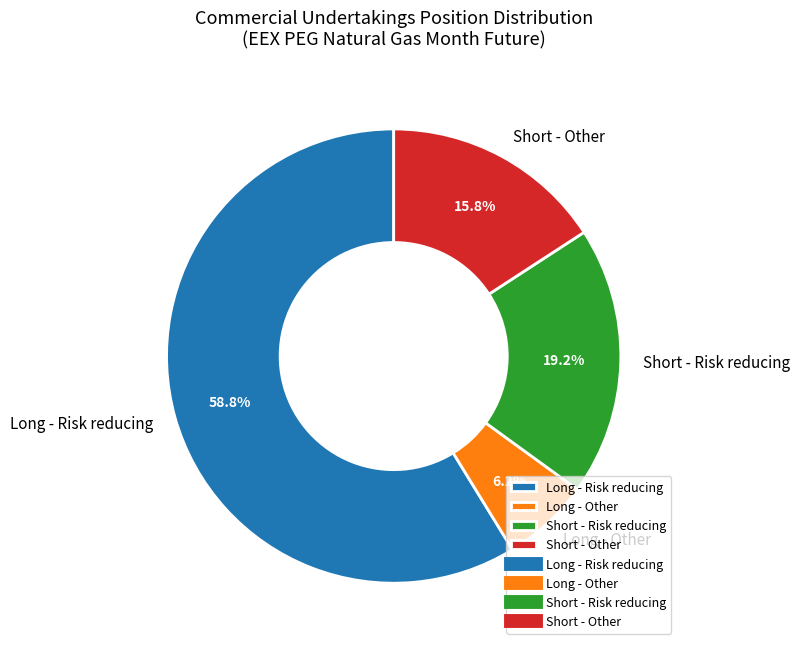

What portion of the pie excludes Short - Risk reducing?

80.8%